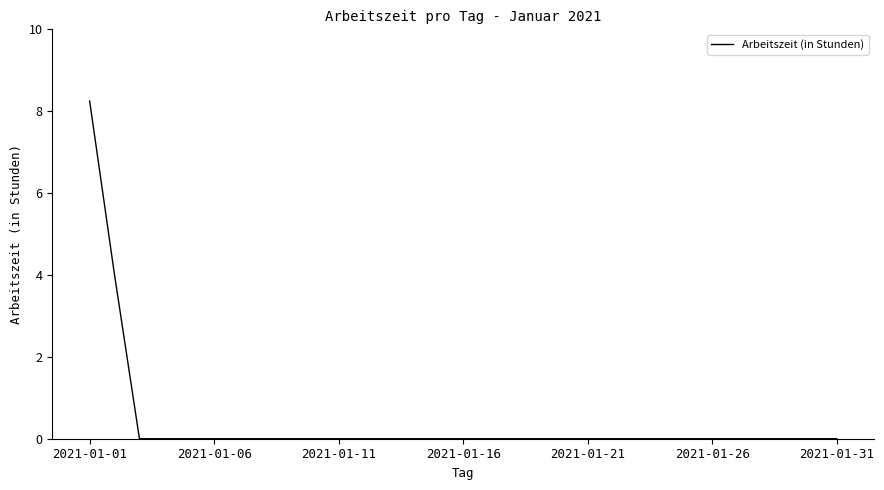

True or false: the data shows 3.2 at 2021-01-11.

False